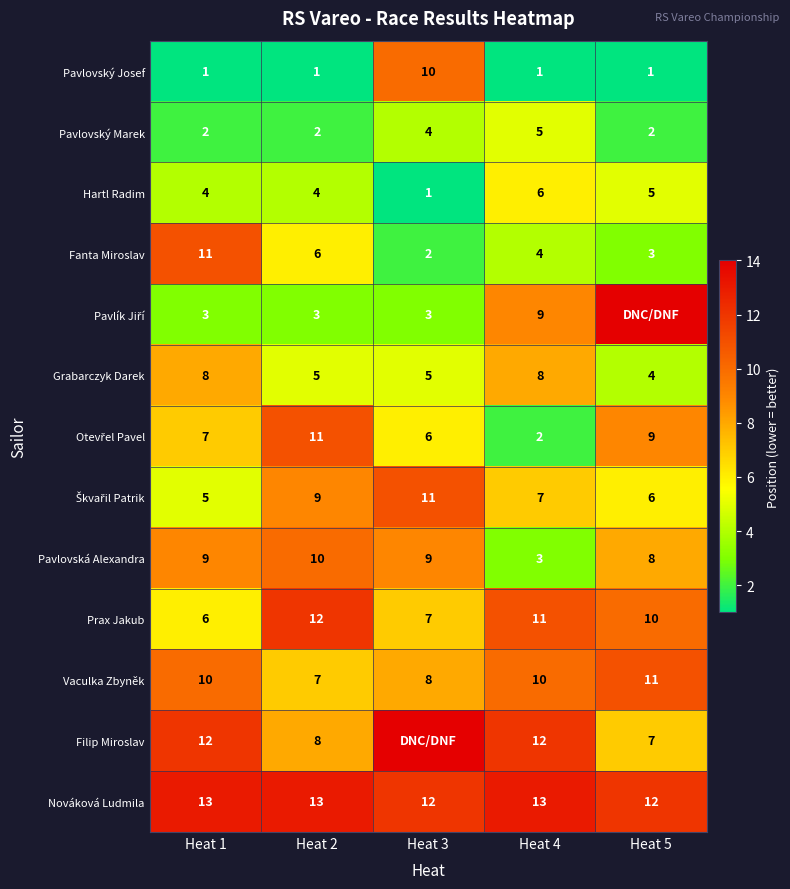

How many data points in Pavlovský Josef are above 1?

1